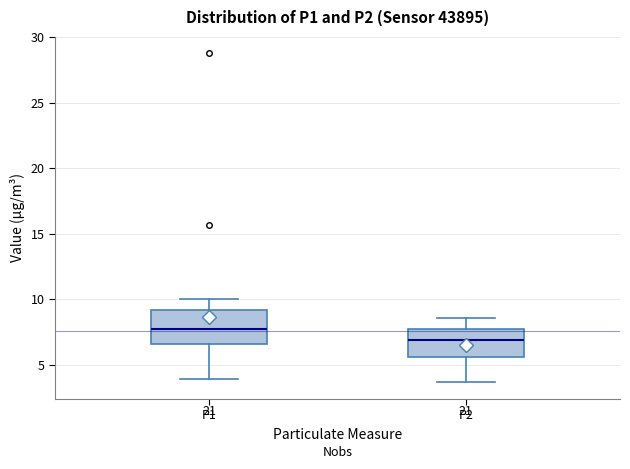

Which box's median line is the highest?

P1